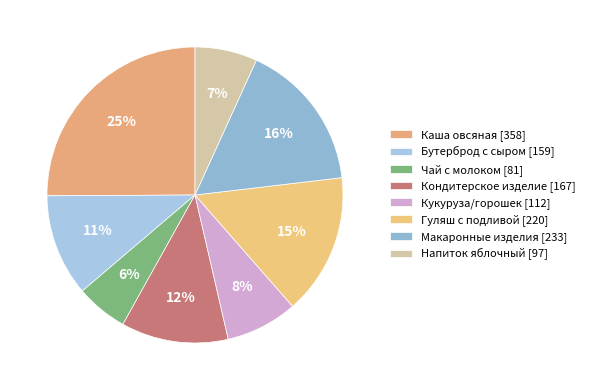

Is it true that Кондитерское изделие is 20% of the pie?

False